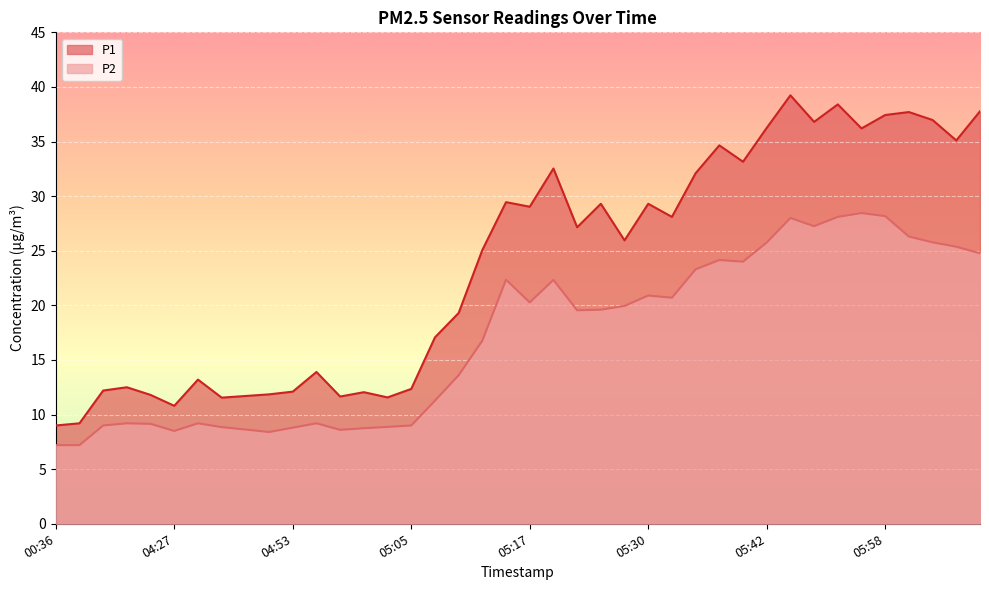

What position from the right is 04:53?

30